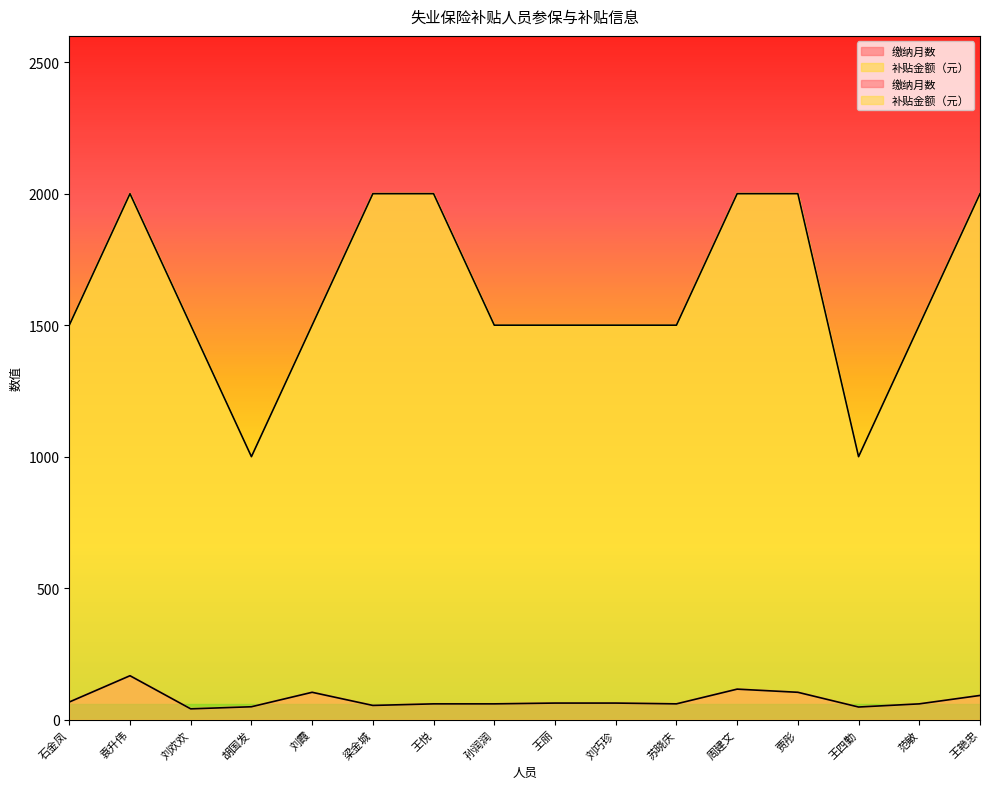

How many values in the 缴纳月数 series exceed 63?

6